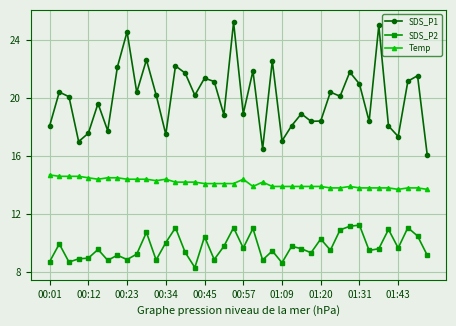

Which series has the largest total across all categories?

SDS_P1